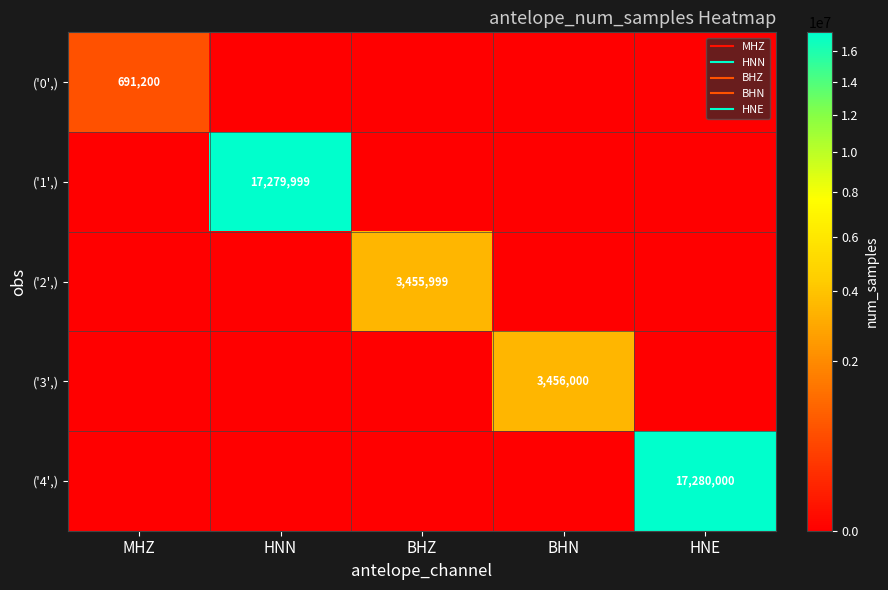

What is the highest value of the ('0',) series?

691200